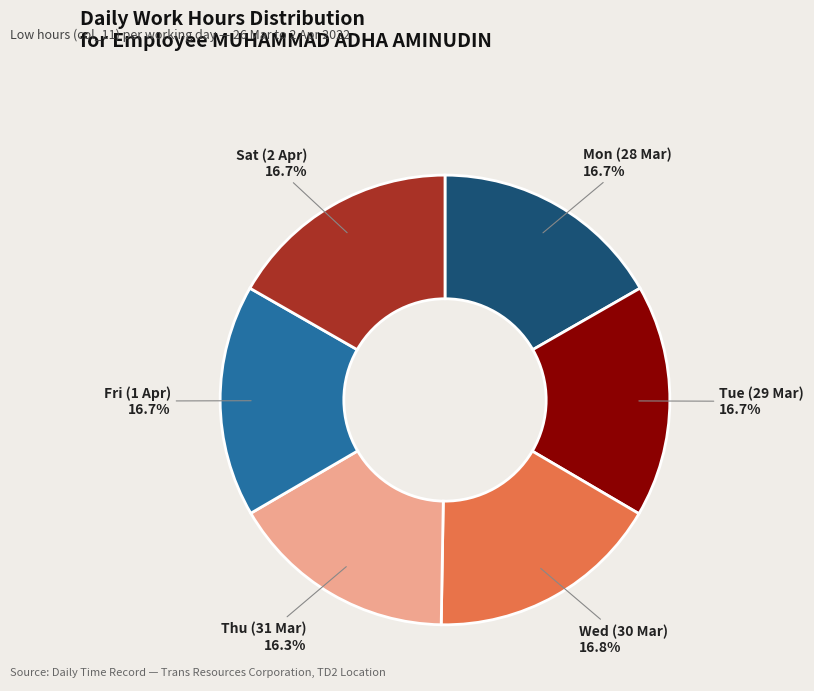

Is there any slice that represents more than half of the pie?

No